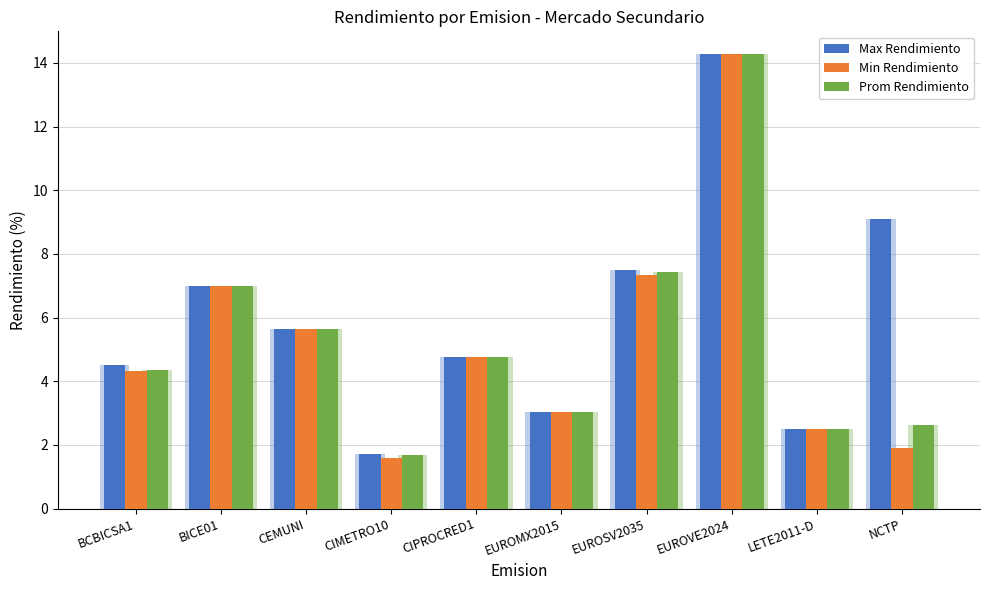

Which series has the largest total across all categories?

Max Rendimiento